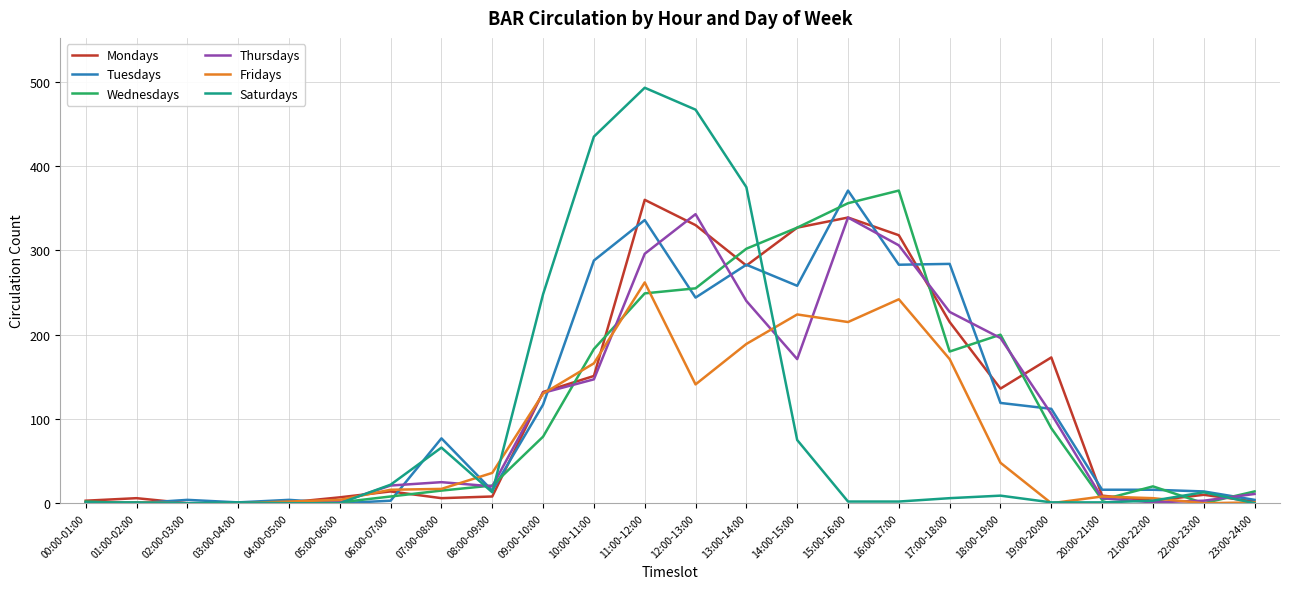

Which series changed the most between 00:00-01:00 and 19:00-20:00?

Mondays